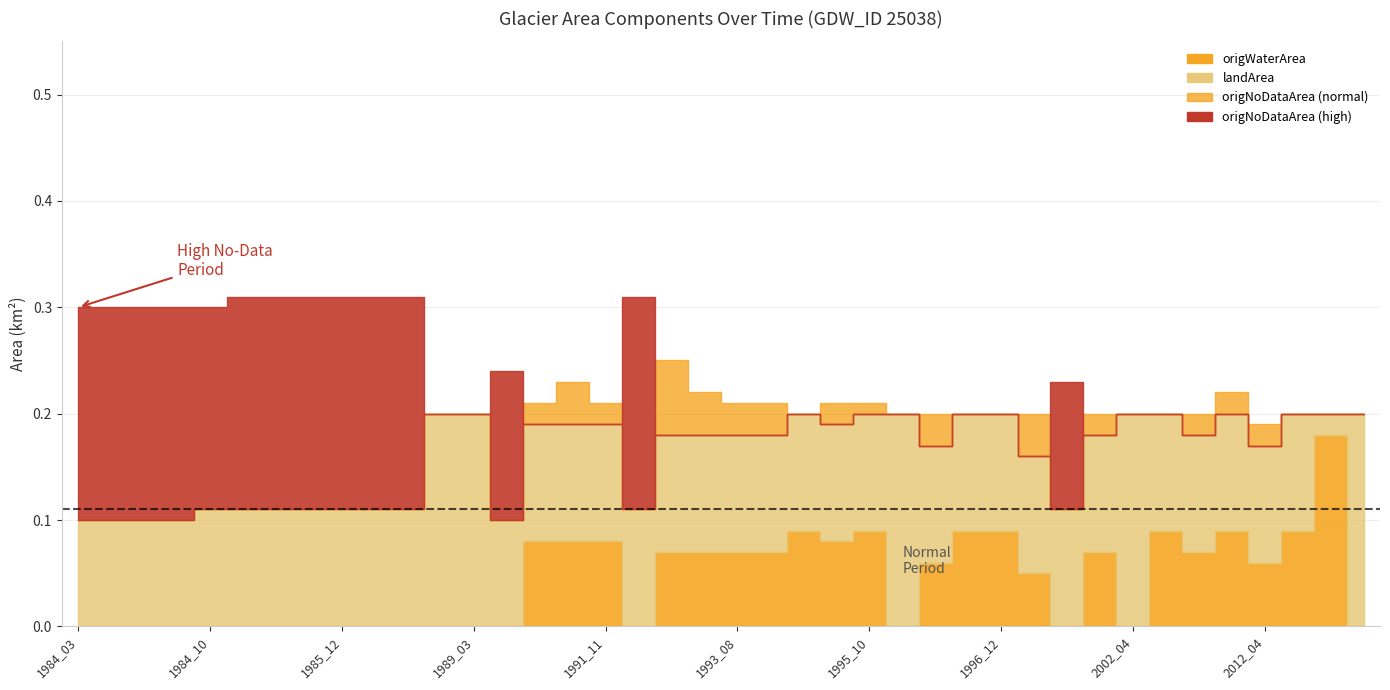

What is the value of the landArea point at the 32nd from the left?

0.1